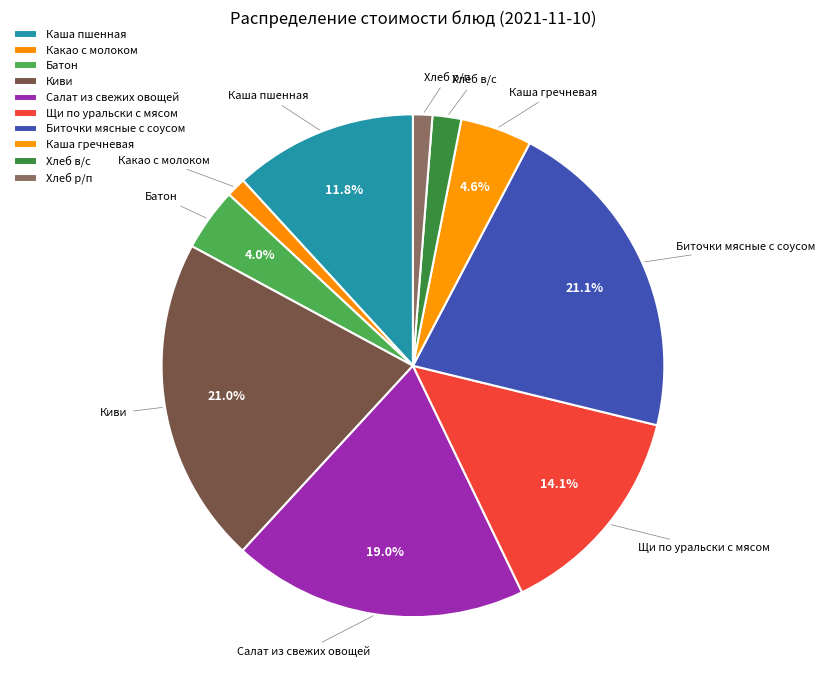

Count the number of slices in the pie.

10